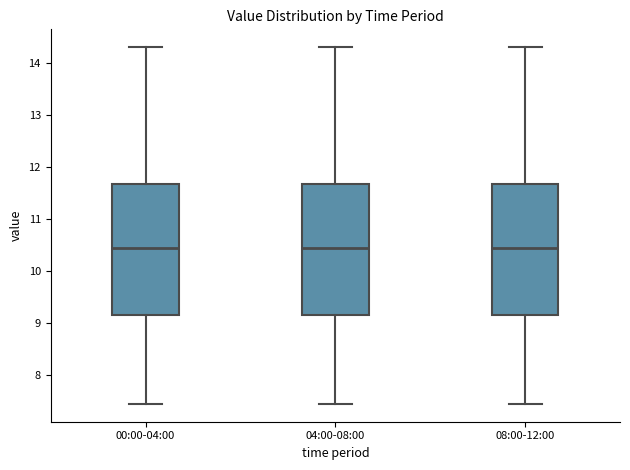

Where is the lower edge of the box for 08:00-12:00 on the y-axis? The values are not printed on the chart, so give them approximately, as read against the axis.

9.2